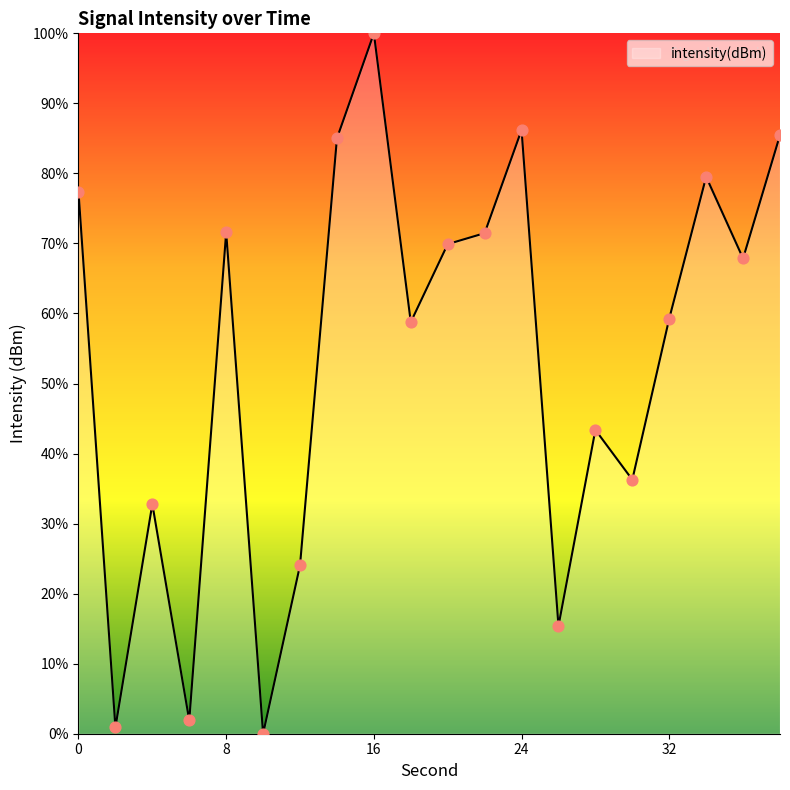

What is the difference between the maximum and minimum values?

100.0